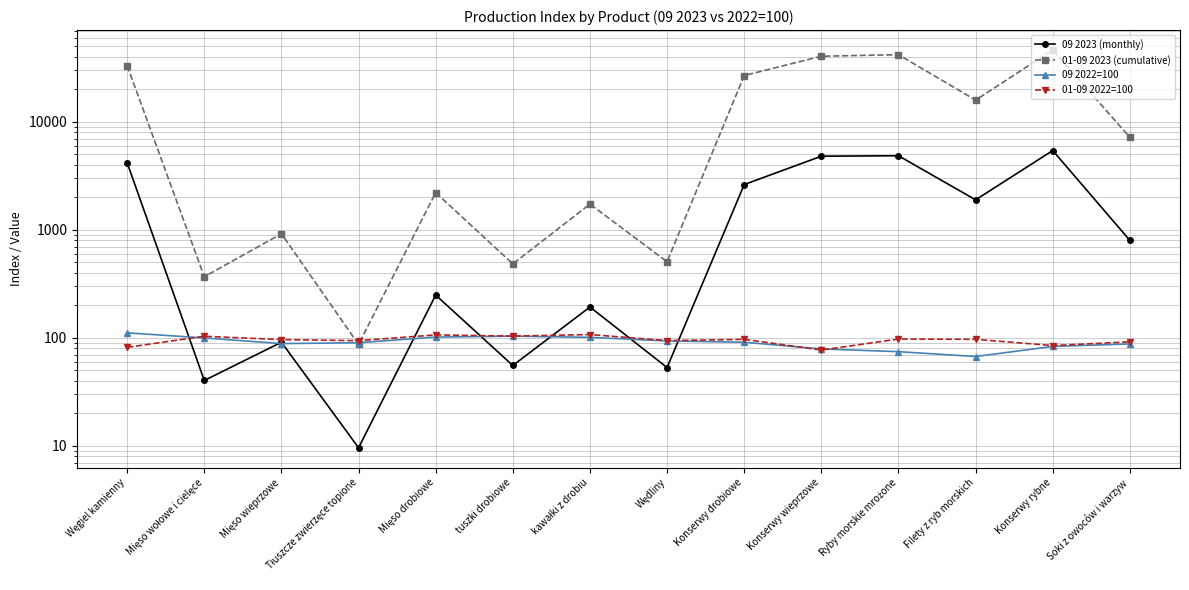

Rank the series at Konserwy drobiowe from lowest to highest value.

09 2022=100, 01-09 2022=100, 09 2023 (monthly), 01-09 2023 (cumulative)